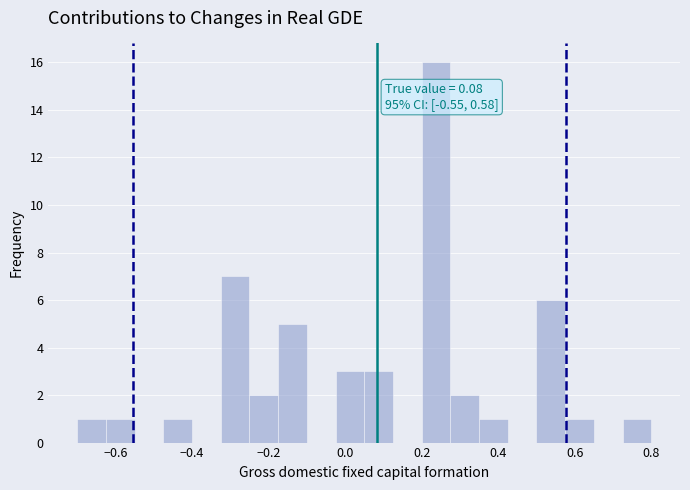

Read against the x-axis, roughly where is the centre of the tallest bar?

0.24